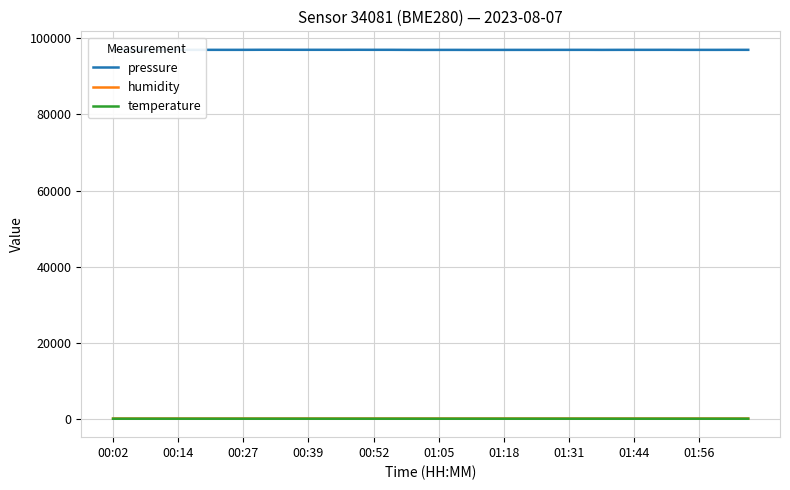

What is the highest value of the pressure series?

97007.7